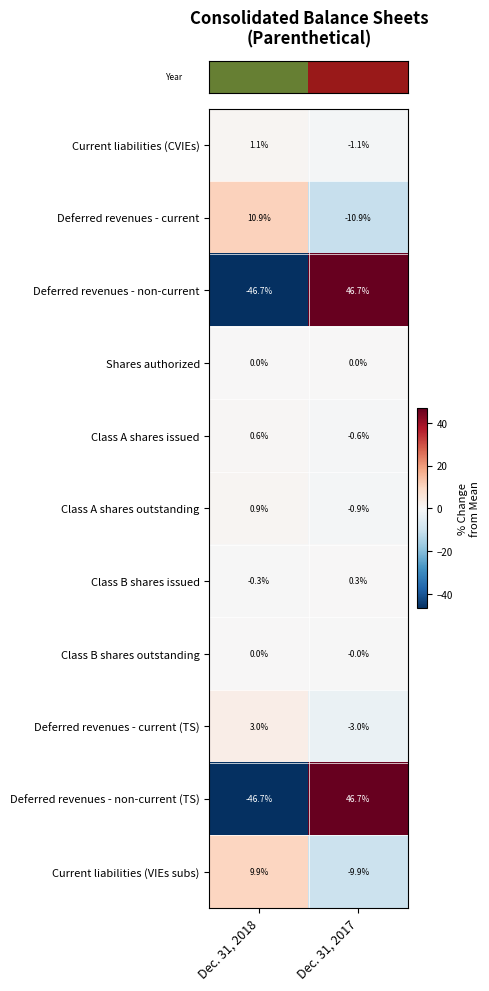

What is the difference between the maximum and minimum values in the Current liabilities (VIEs subs) series?

19.8